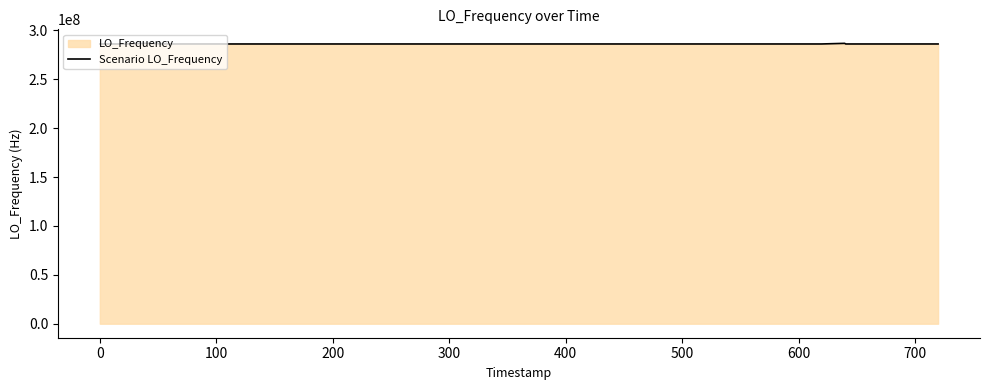

What is the maximum value shown in the chart?

286682704.5